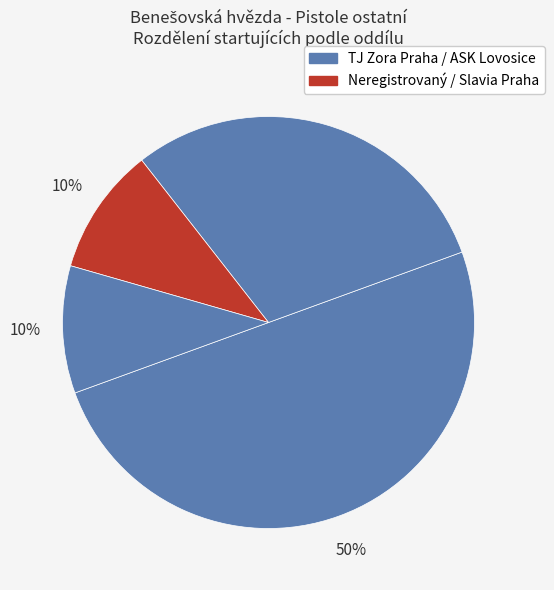

Which category has the biggest portion of the pie?

TJ Zora Praha